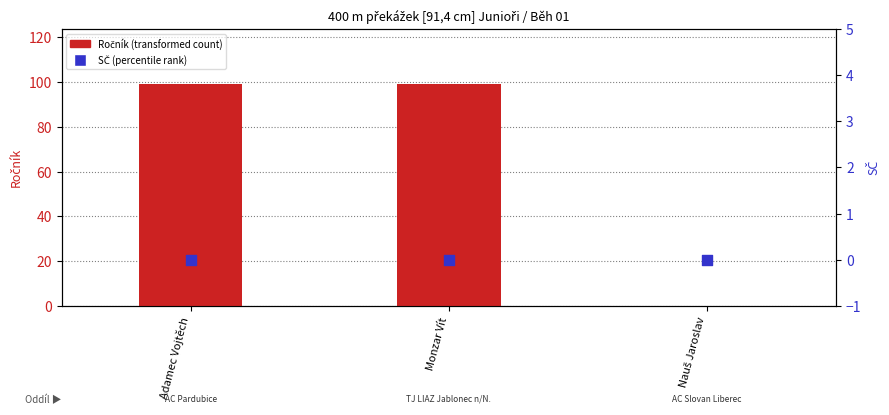

Is the value of Ročník at Adamec Vojtěch greater than the value of SČ at Nauš Jaroslav?

Yes